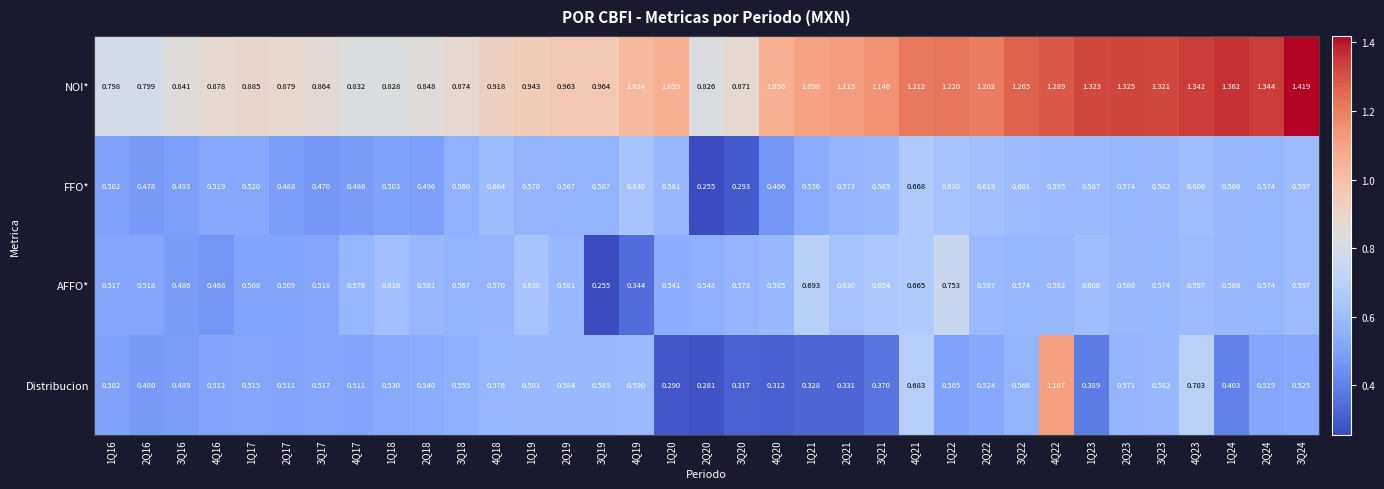

Which series has the largest range (max minus min)?

Distribucion